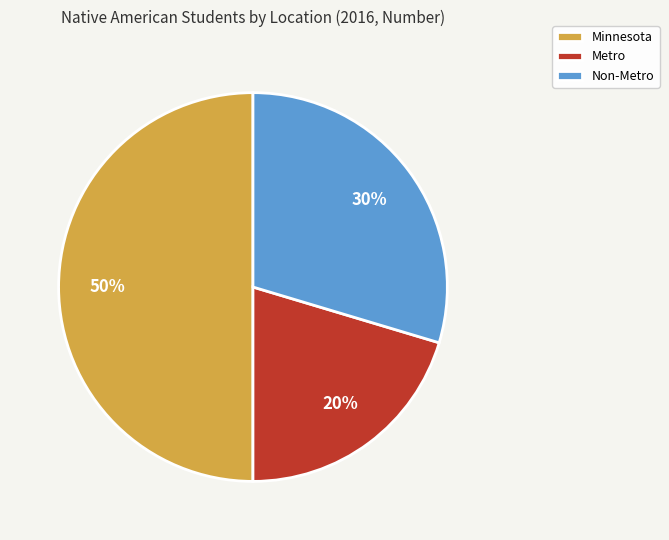

Is the sum of Minnesota and Metro greater than half?

Yes